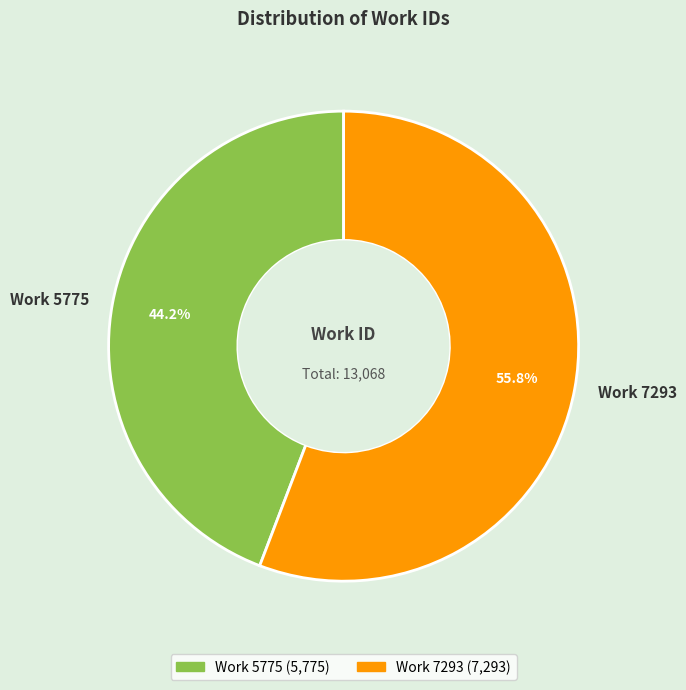

What portion of the pie excludes Work 5775?

55.8%